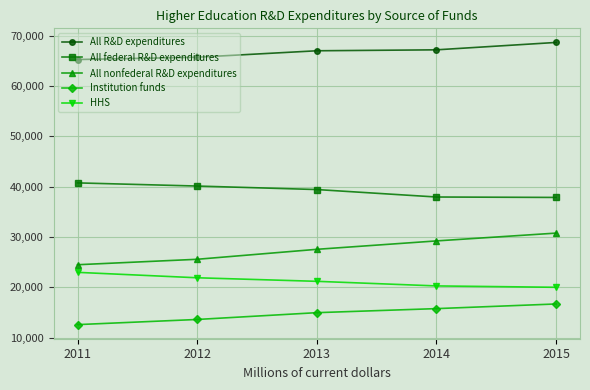

The HHS series shows 8274 at 2014. True or false?

False